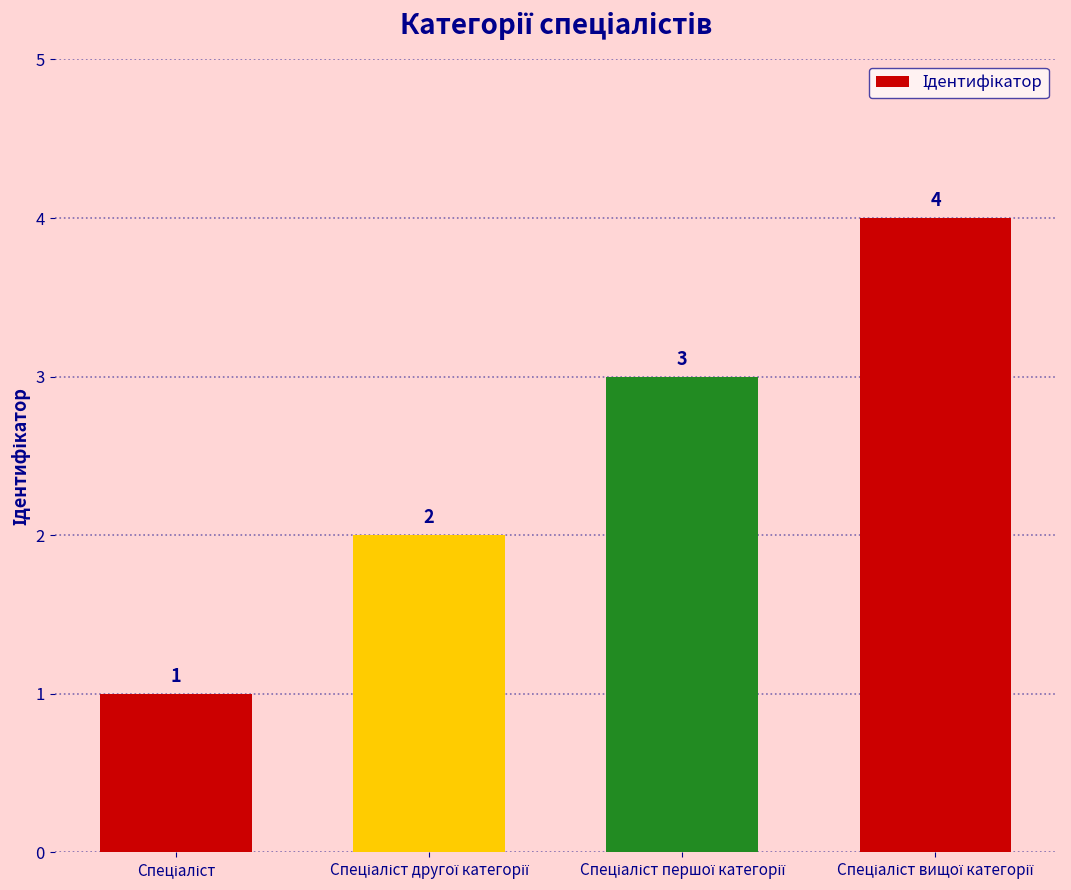

Reading left to right, transcribe all the data shown in this chart.

1	2	3	4